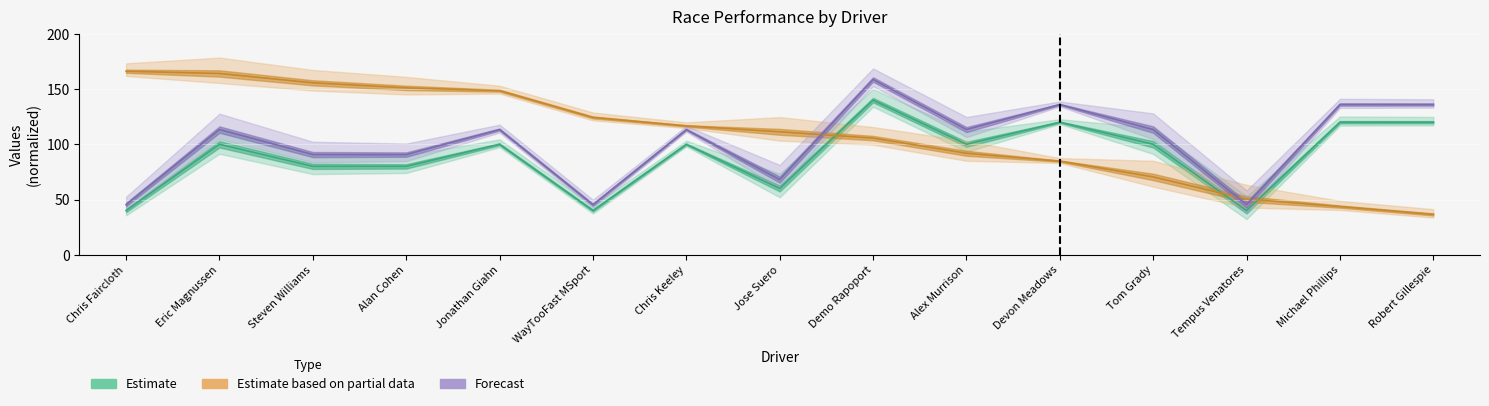

Reading left to right, what are all the values shown in this chart?

Total Laps: 40.0	100.0	80.0	80.0	100.0	40.0	100.0	60.0	140.0	100.0	120.0	100.0	40.0	120.0	120.0
Best Lap time: 166.1	164.1	155.7	151.1	148.5	124.3	116.6	111.3	105.6	91.8	84.7	70.4	50.4	43.6	36.5
Total Distance: 45.3	113.3	90.7	90.7	113.3	45.3	113.3	68.0	158.7	113.3	136.0	113.3	45.3	136.0	136.0